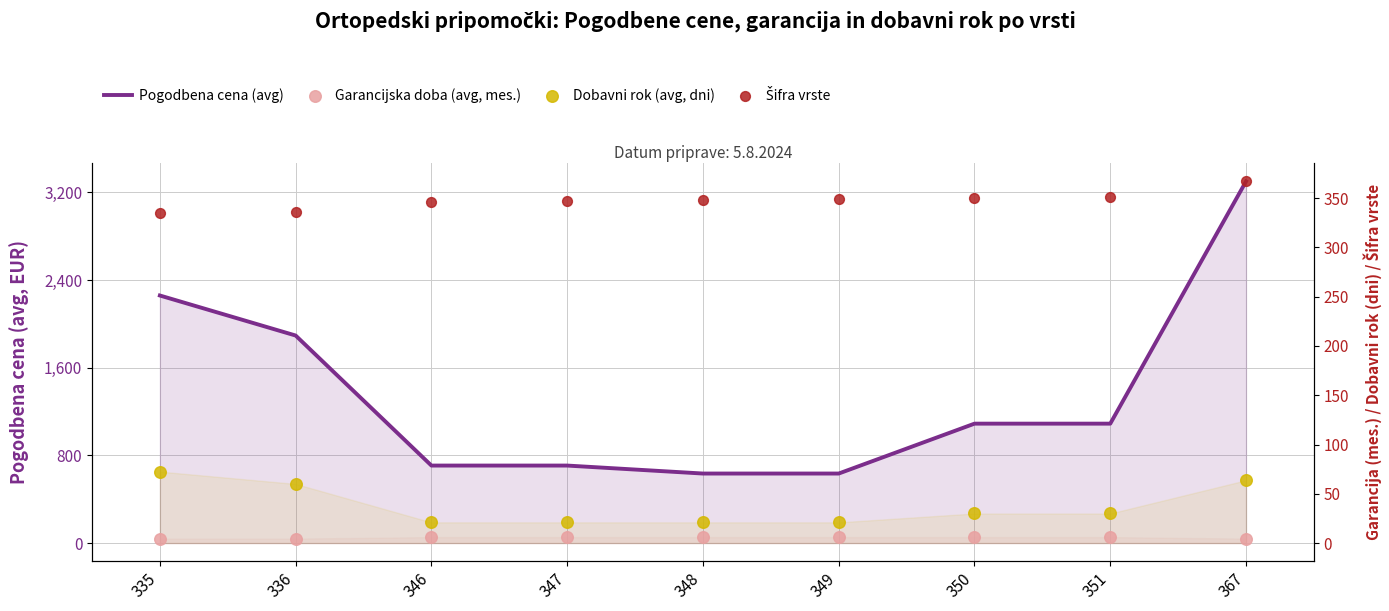

Which series reaches the minimum Y coordinate?

Garancijska doba (avg, mes.)